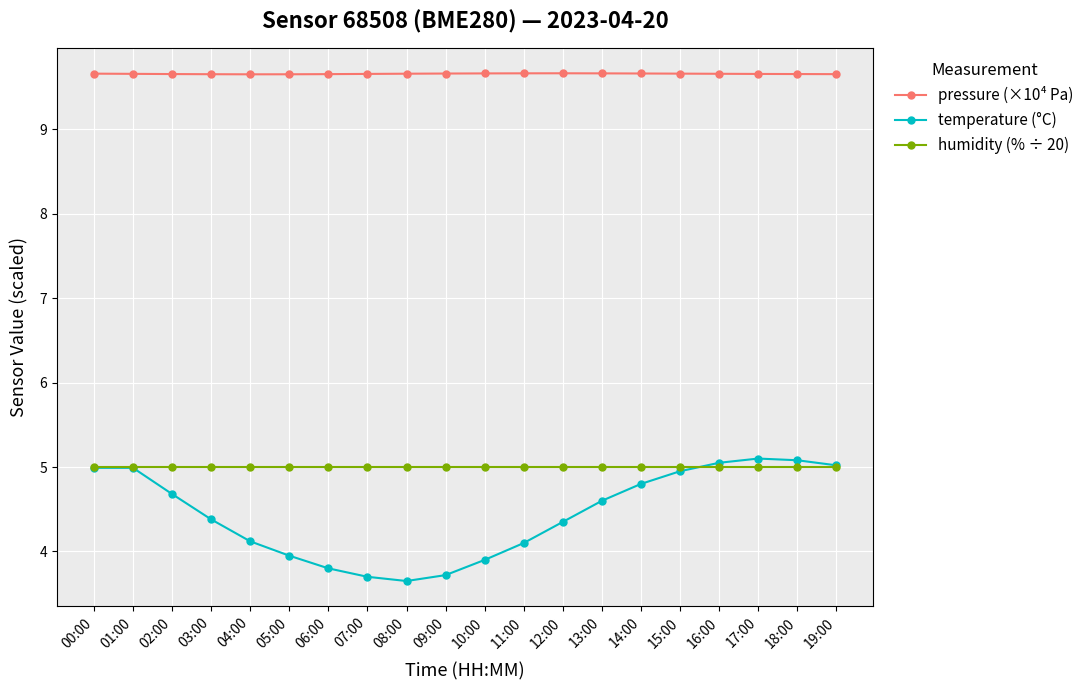

The temperature (°C) series shows 2.8 at 11:00. True or false?

False